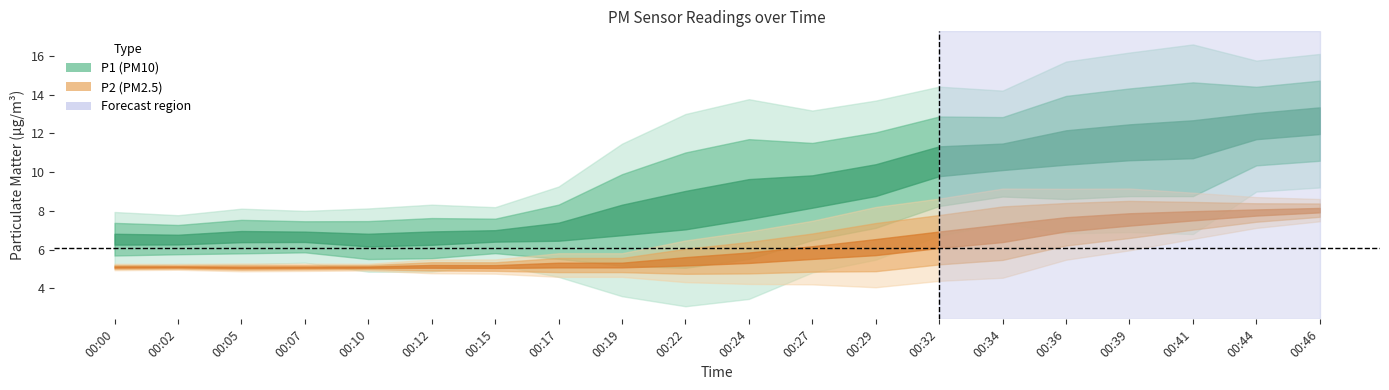

Read the P2 value at 00:46.

8.1